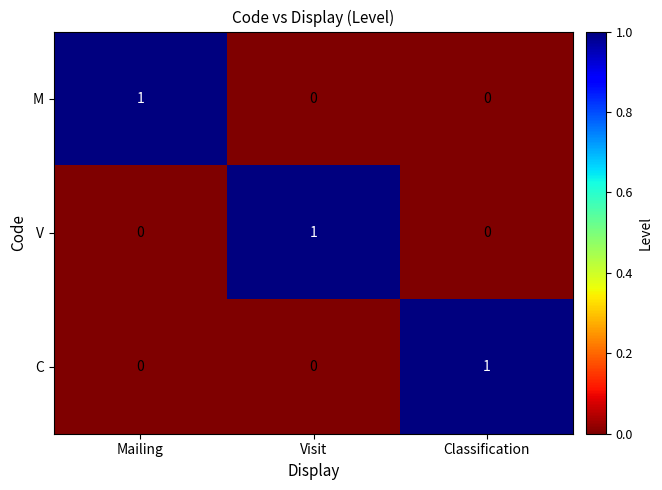

True or false: V has a value of 0 at Classification.

True